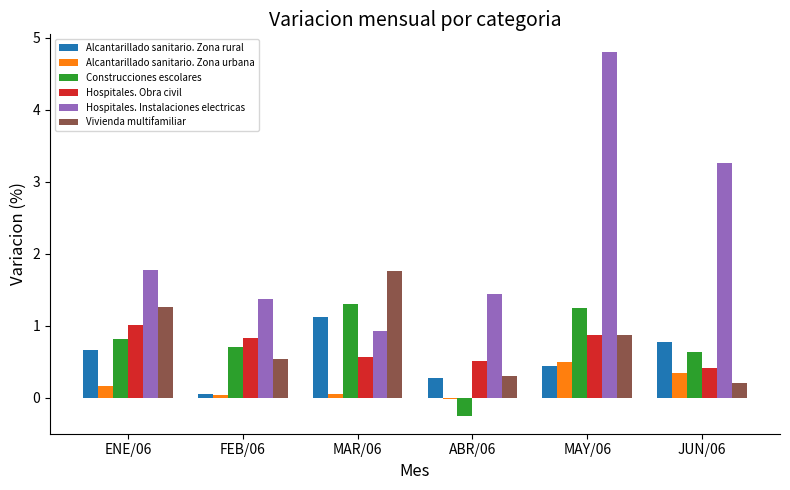

Between ABR/06 and MAY/06, which series saw the biggest shift?

Hospitales. Instalaciones electricas